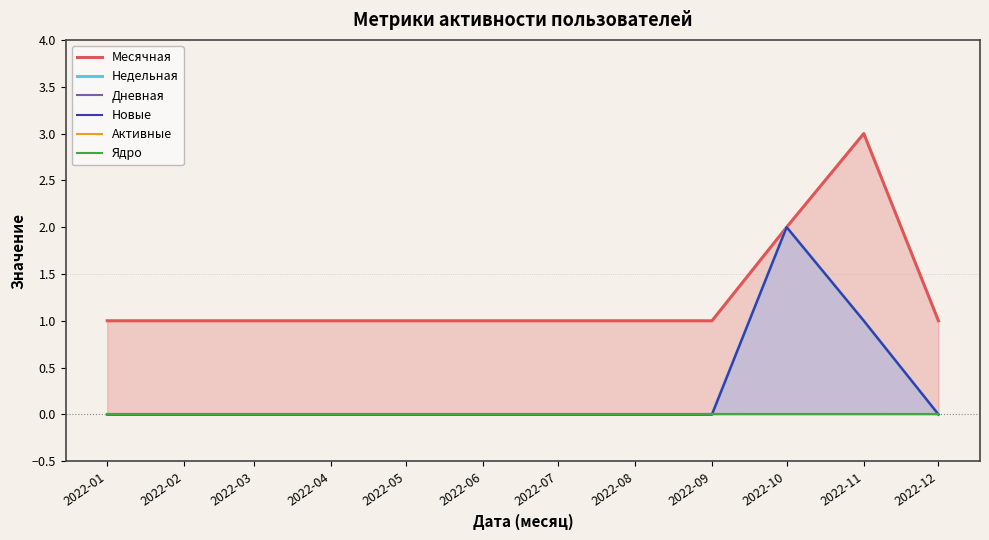

What is the total value across all series at 2022-04?

1